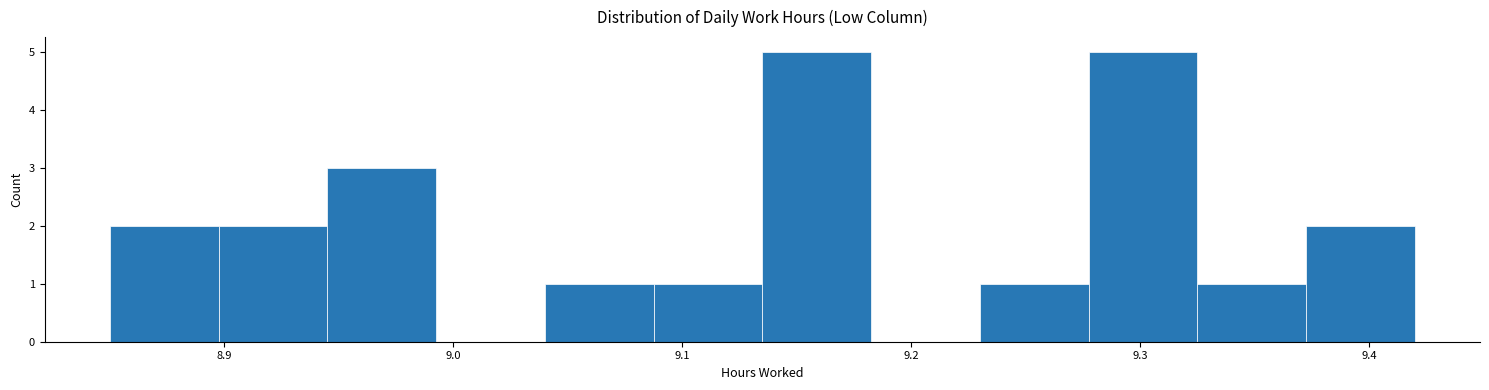

How tall is the bar that spans 9.14 to 9.18 on the x-axis? Neither the bar edges nor the heights are printed on the chart, so give them approximately, as read against the axes.

5